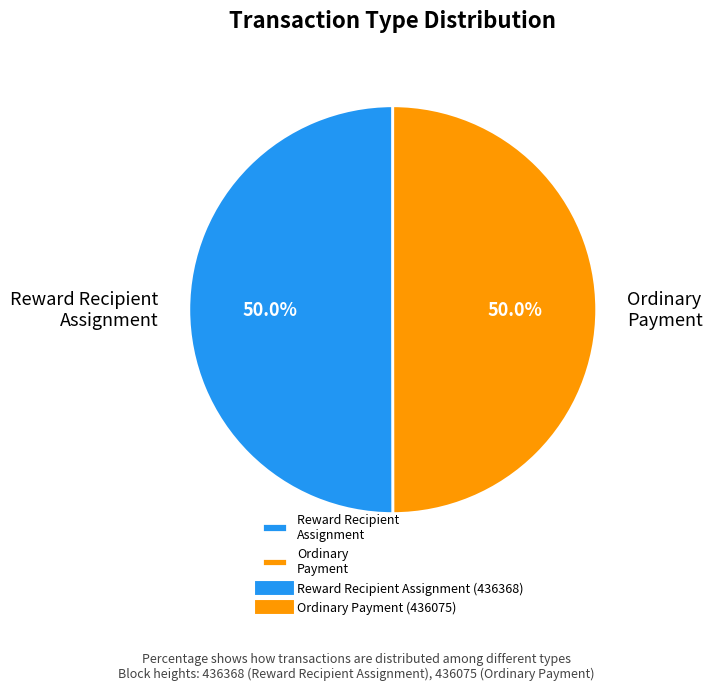

Is the sum of Reward Recipient Assignment and Ordinary Payment greater than half?

Yes